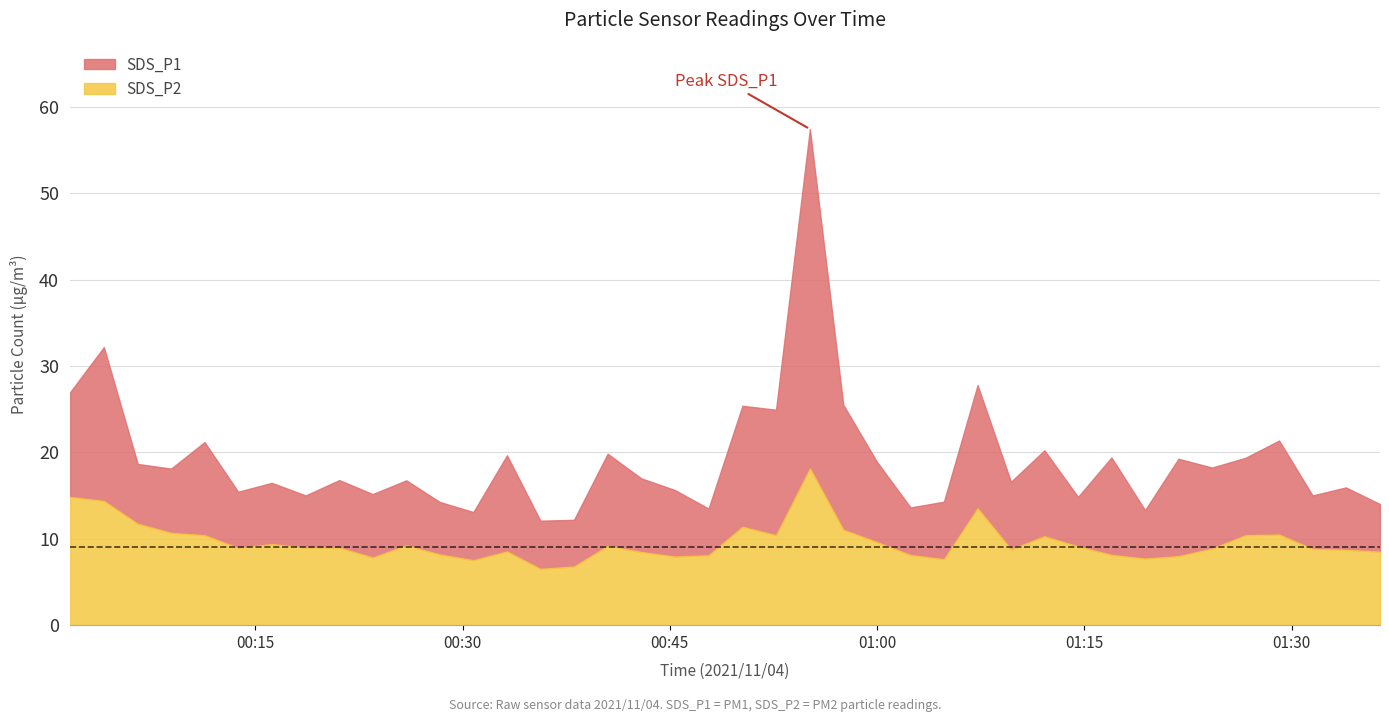

What is the difference between the SDS_P1 values at 2021/11/04 00:52:41 and 2021/11/04 00:40:30?

5.1